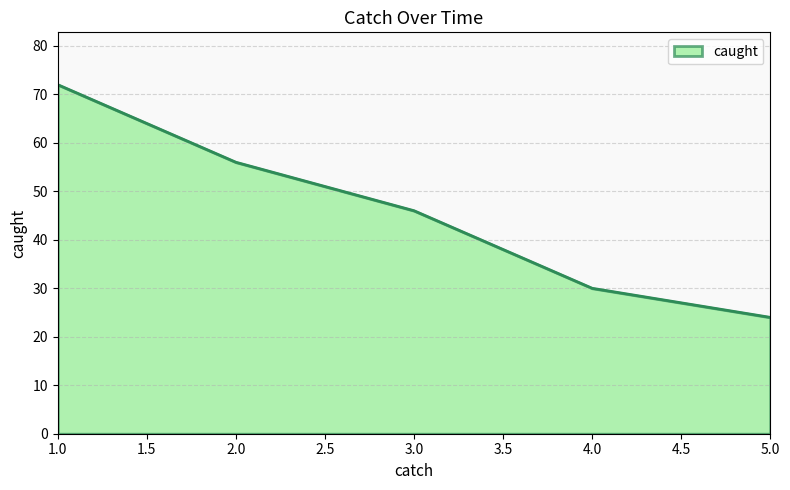

What is the change in value from 1.0 to 3.0?

-26